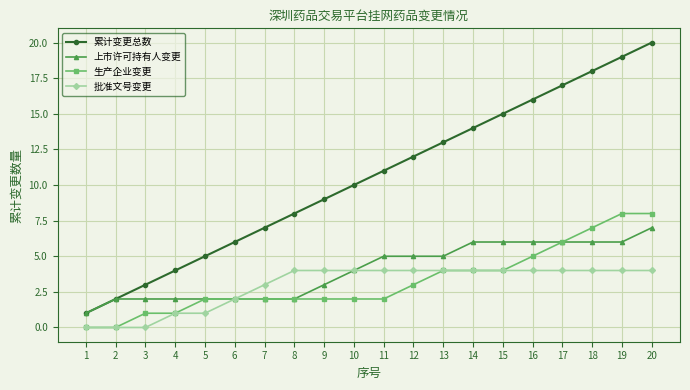

Does the chart display data point markers on the line(s)?

Yes